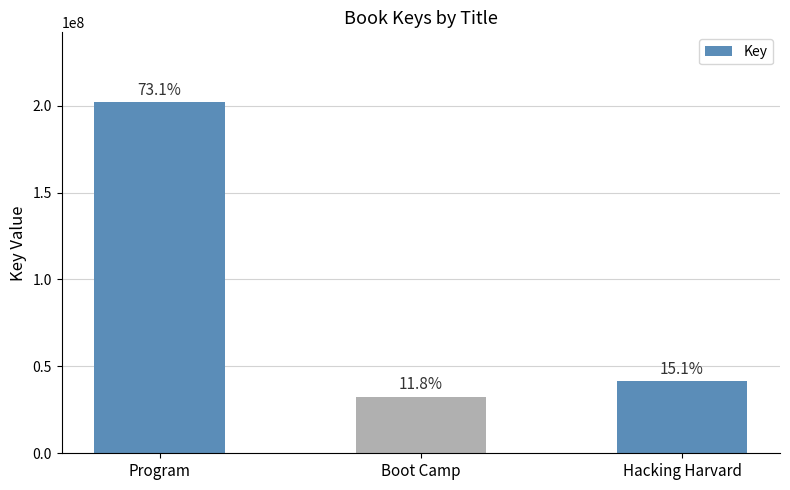

The value at Program is 201808405. True or false?

True